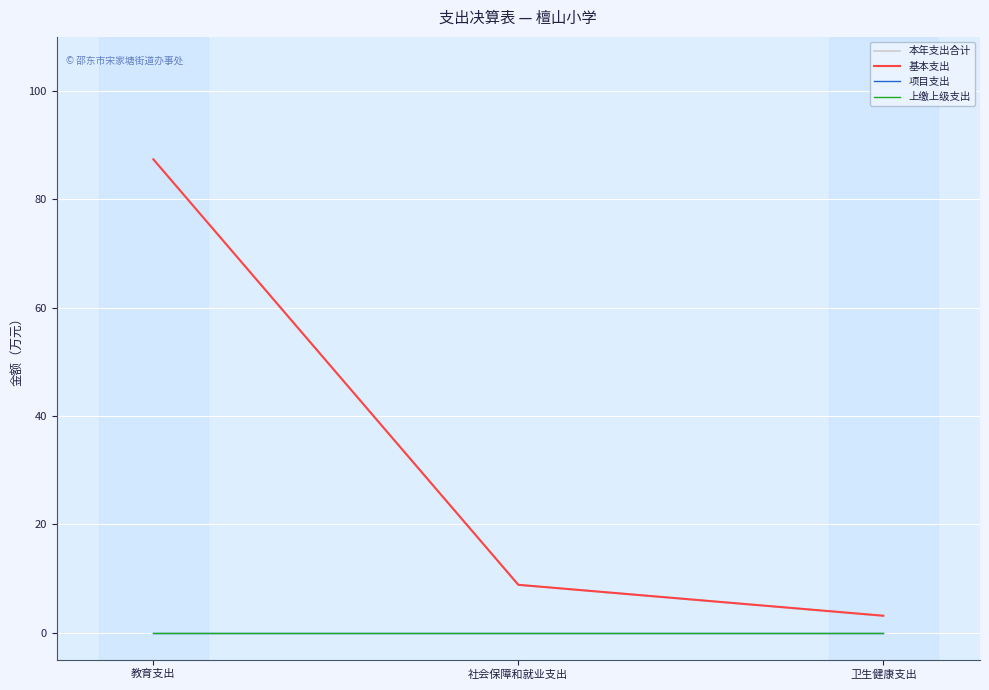

Which has a higher value, 教育支出 or 社会保障和就业支出?

教育支出